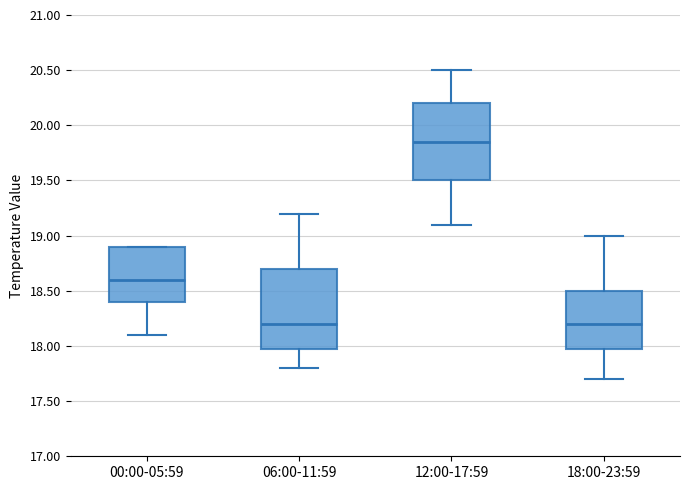

Where does the lower whisker of the box for 06:00-11:59 end on the y-axis? The values are not printed on the chart, so give them approximately, as read against the axis.

17.80